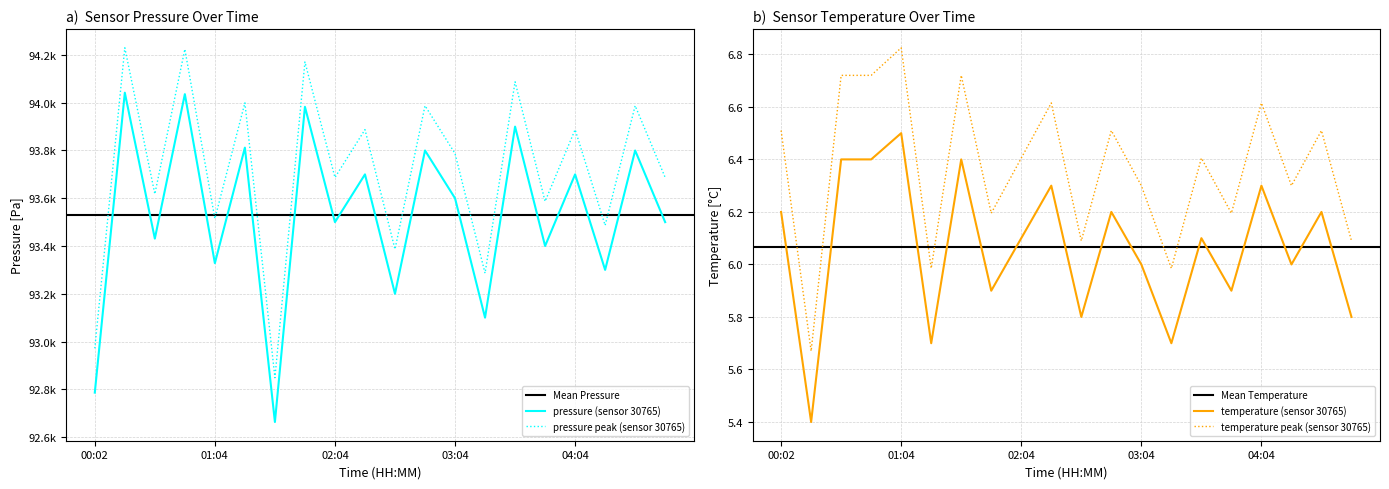

True or false: temperature (sensor 30765) and temperature peak (sensor 30765) intersect in this chart.

False